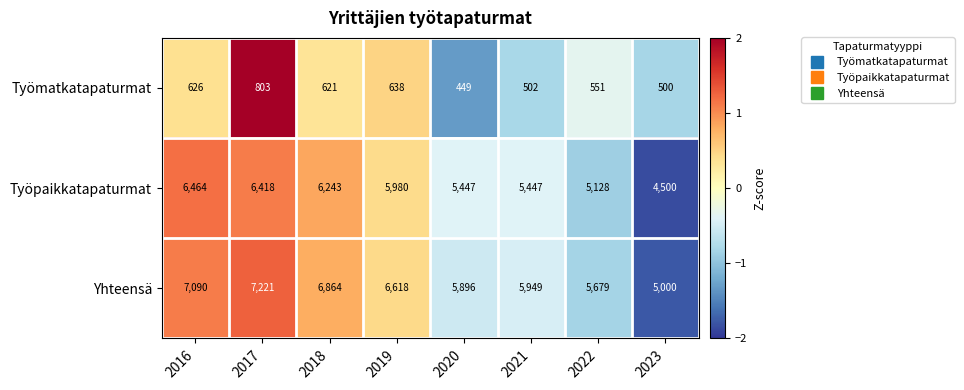

What value does the Yhteensä series have at 2017, to the nearest 50?

7200